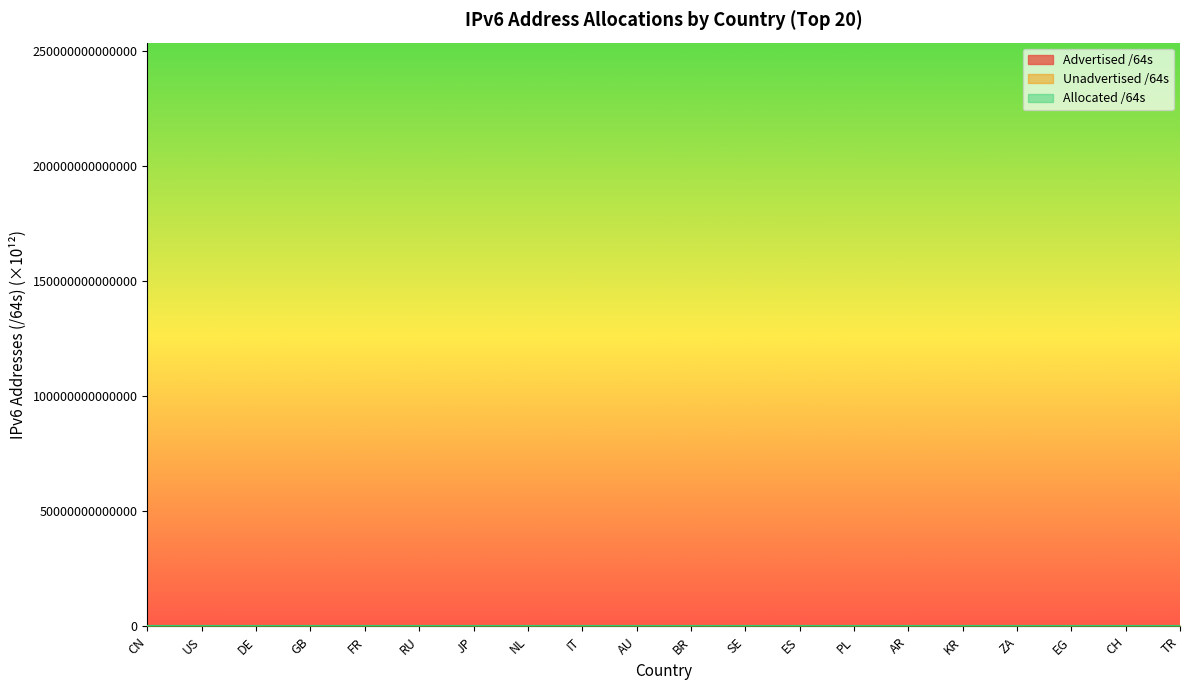

What are all the series names shown in the legend?

Advertised /64s, Unadvertised /64s, Allocated /64s